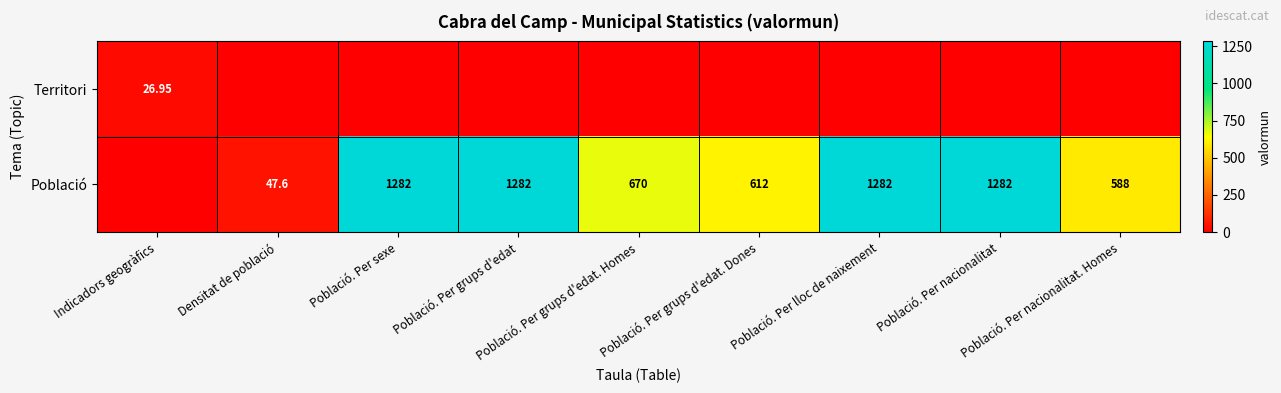

What is the greatest value displayed?

1282.0